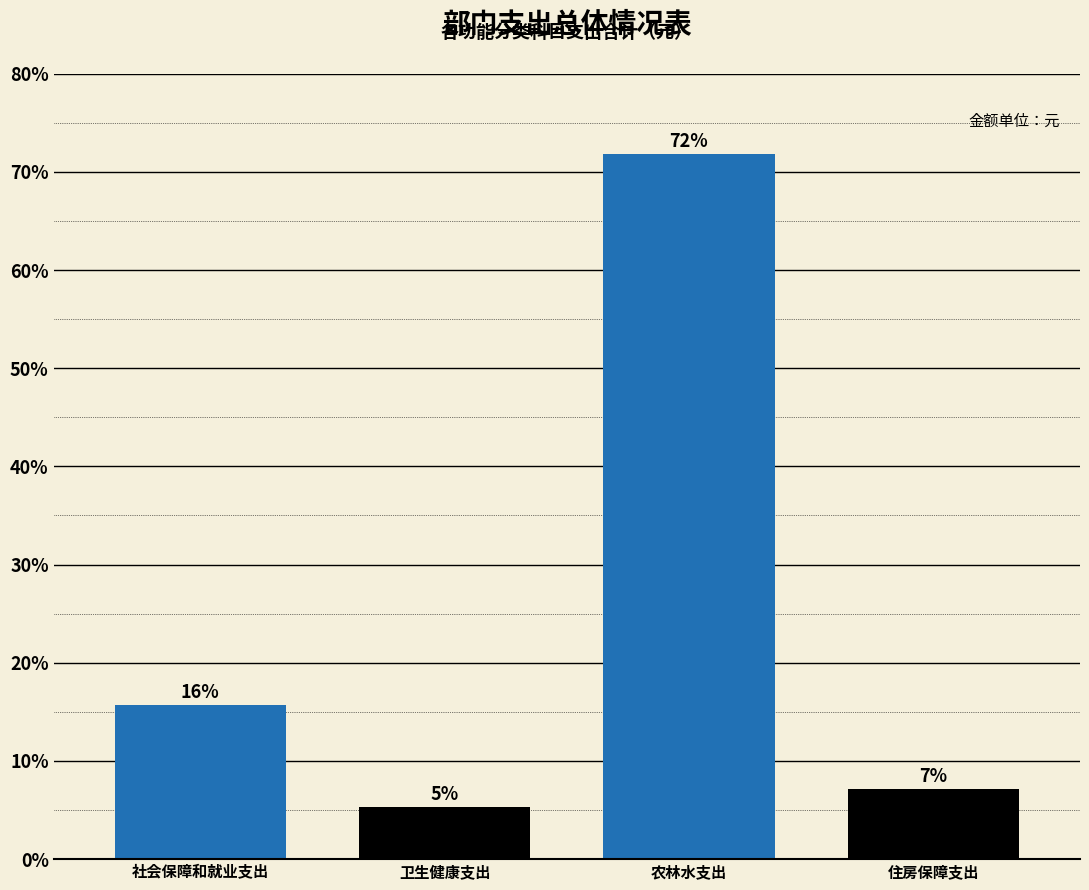

How many bars are there in total?

4